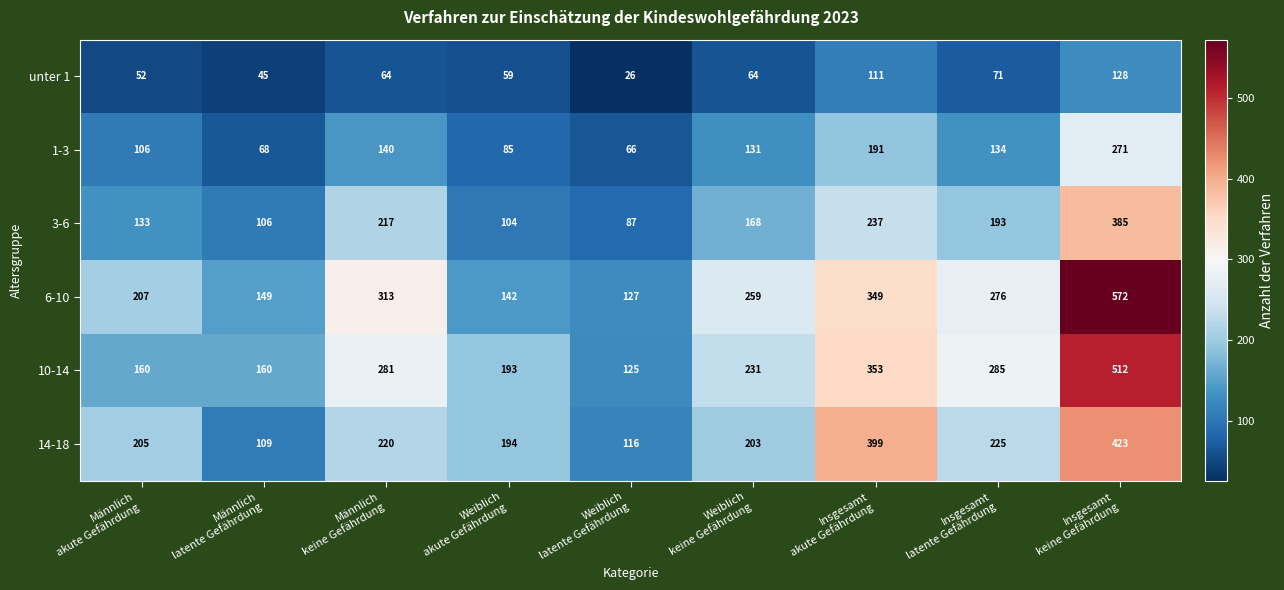

Between Männlich
akute Gefährdung and Männlich
keine Gefährdung, which series saw the biggest shift?

10-14